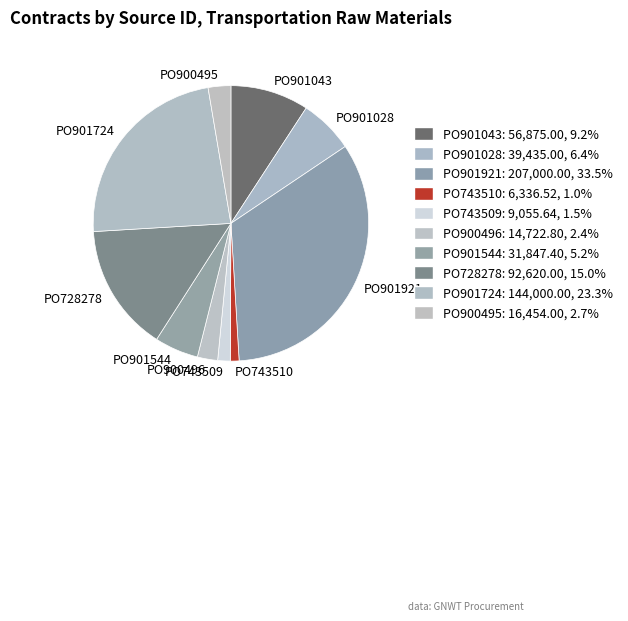

What is the largest slice in the pie chart?

PO901921